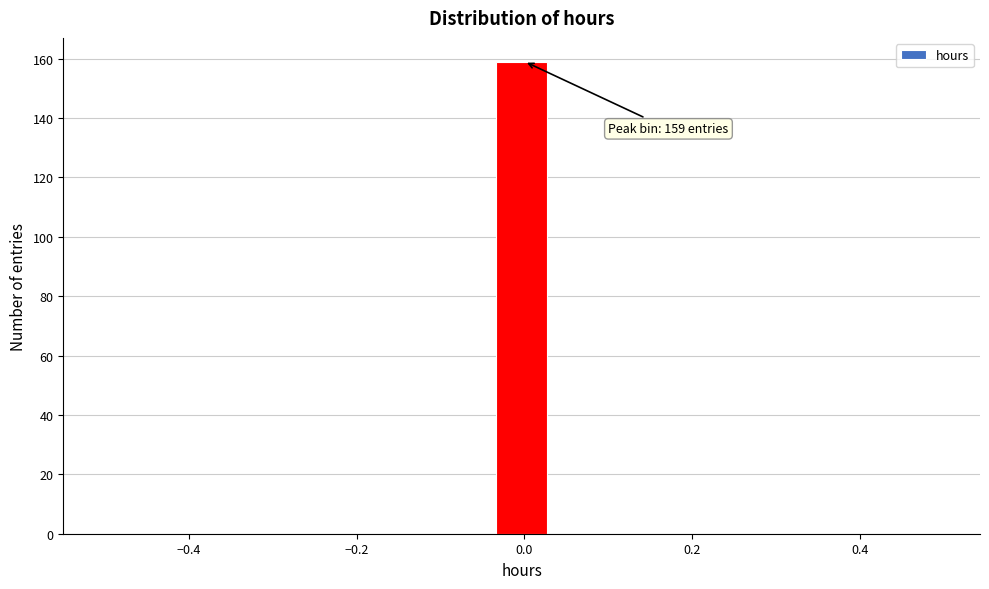

Read against the x-axis, roughly where is the centre of the tallest bar?

0.00